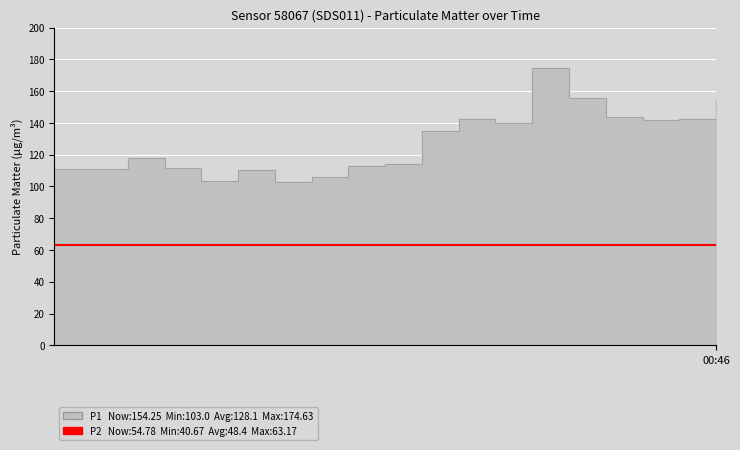

What value does the data have at 00:36?

155.8